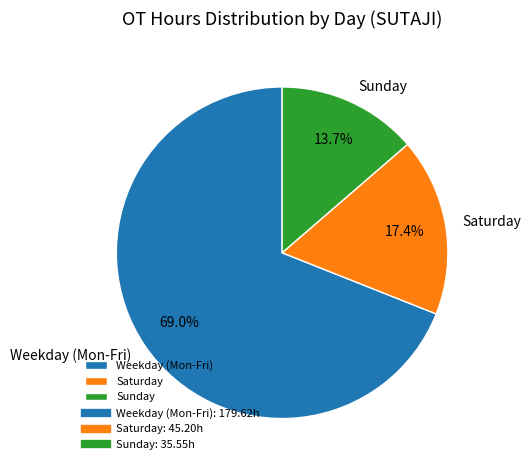

Which slice is the largest?

Weekday (Mon-Fri)